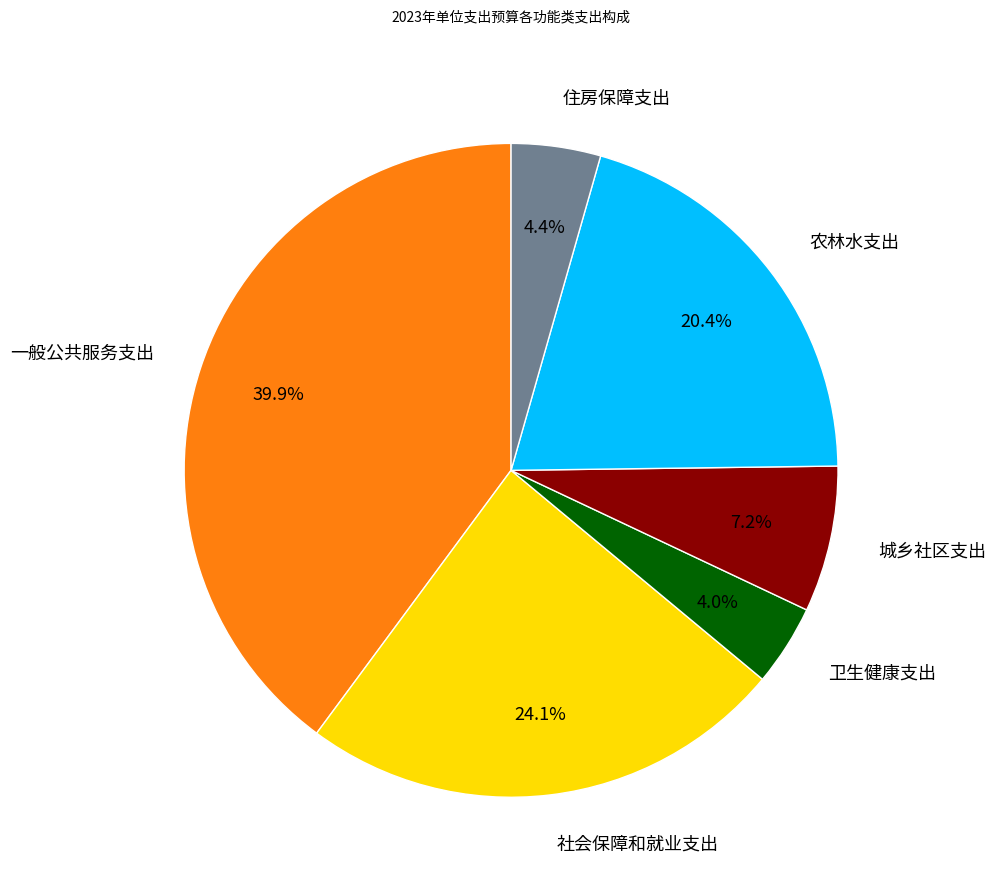

Combined, do 卫生健康支出 and 社会保障和就业支出 account for over 50%?

No